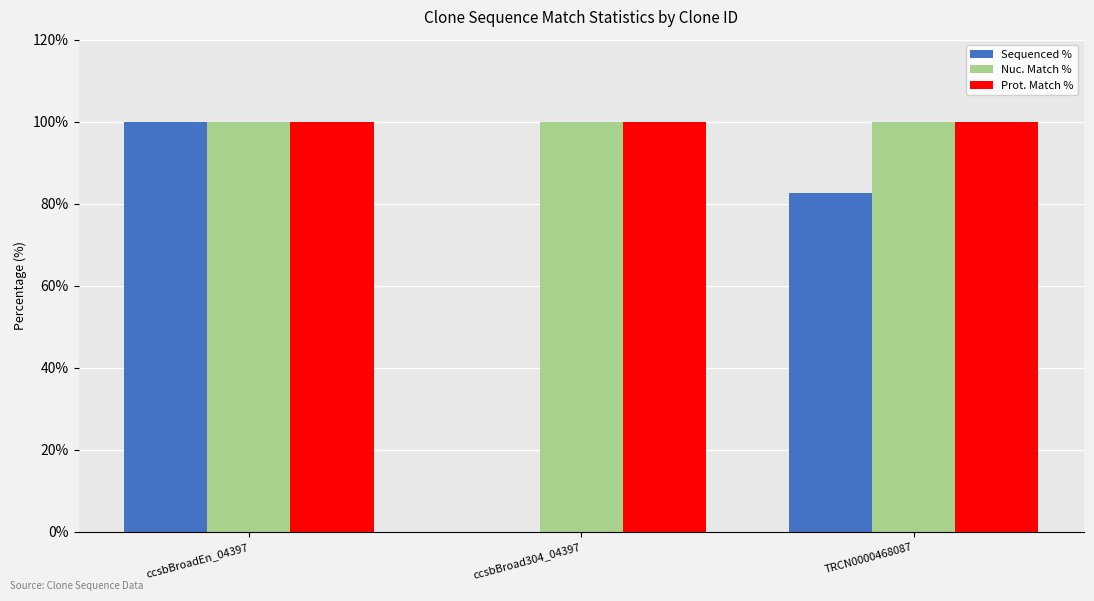

The Prot. Match % series shows 59.6 at ccsbBroad304_04397. True or false?

False